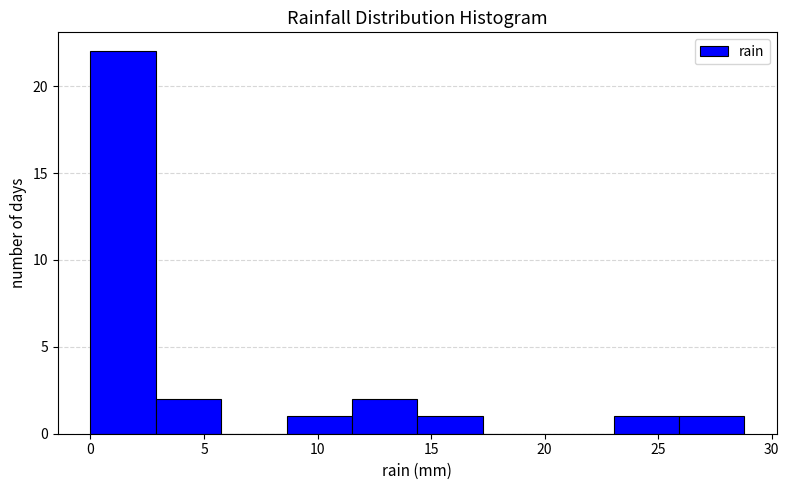

Reading left to right, transcribe this chart: for each bar, give the range it covers on the x-axis and its height. Neither the bar edges nor the heights are printed on the chart, so give them approximately, as read against the axes.

0.0 to 3.0: 22
3.0 to 6.0: 2
6.0 to 8.5: 0
8.5 to 11.5: 1
11.5 to 14.5: 2
14.5 to 17.5: 1
17.5 to 20.0: 0
20.0 to 23.0: 0
23.0 to 26.0: 1
26.0 to 29.0: 1